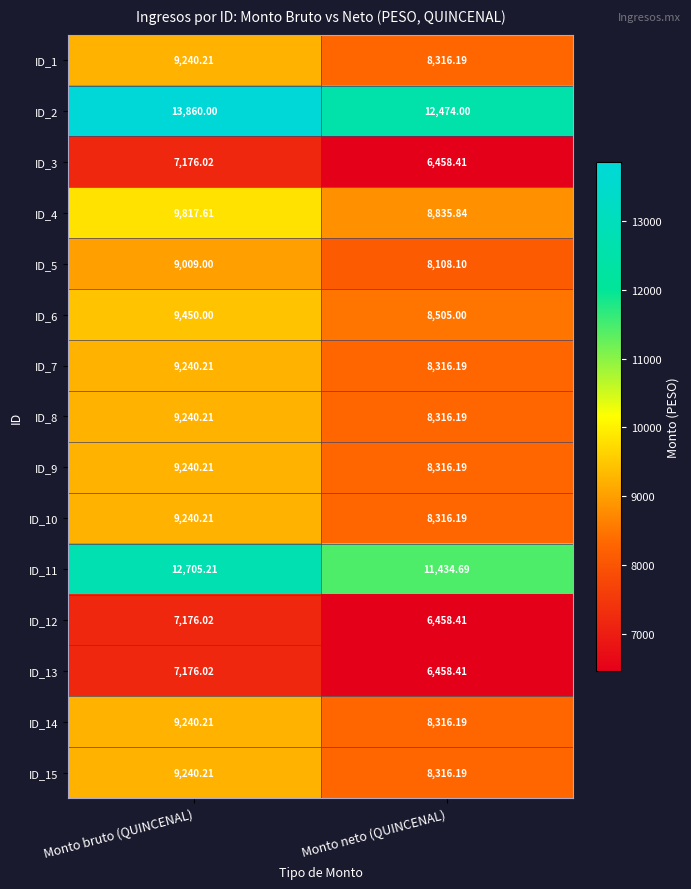

Which series has the largest total across all categories?

ID_2